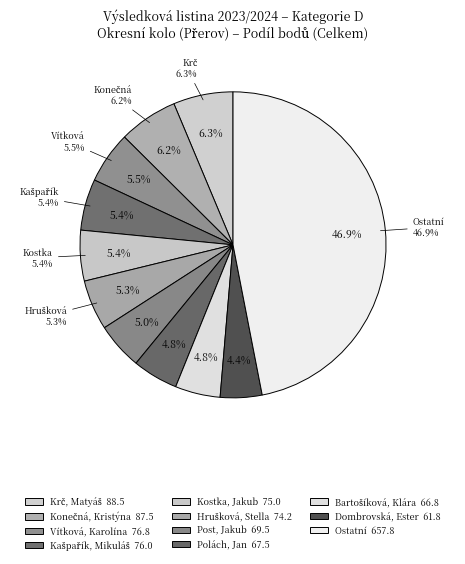

Is there a majority slice in this chart?

No